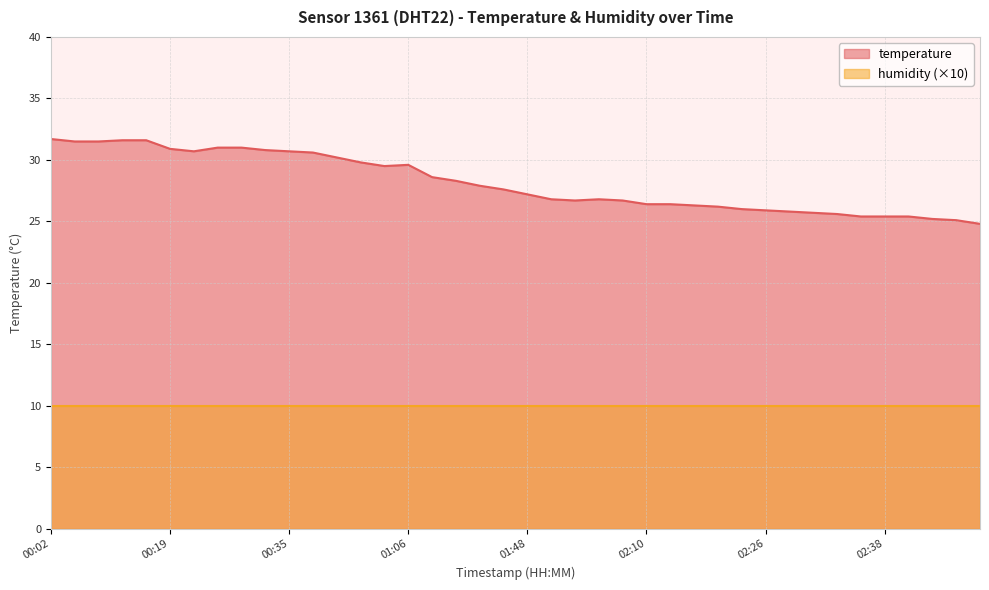

What is the difference between the maximum and minimum values?

6.9